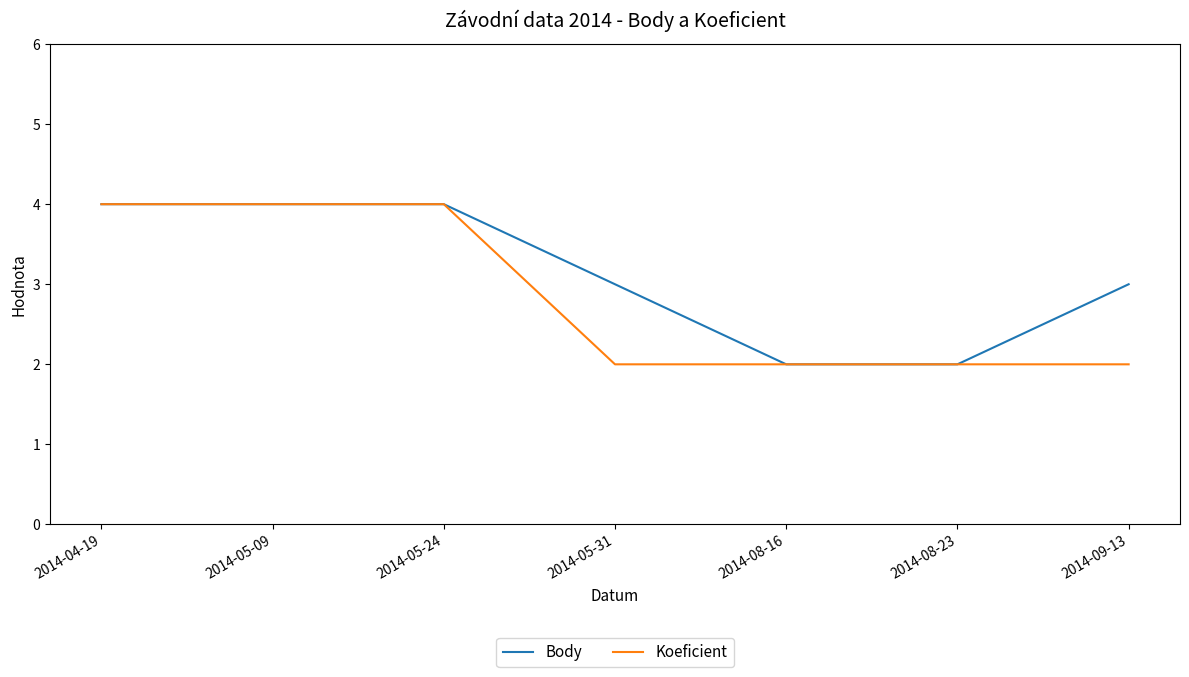

The value of Koeficient at 2014-05-31 is 2. True or false?

True